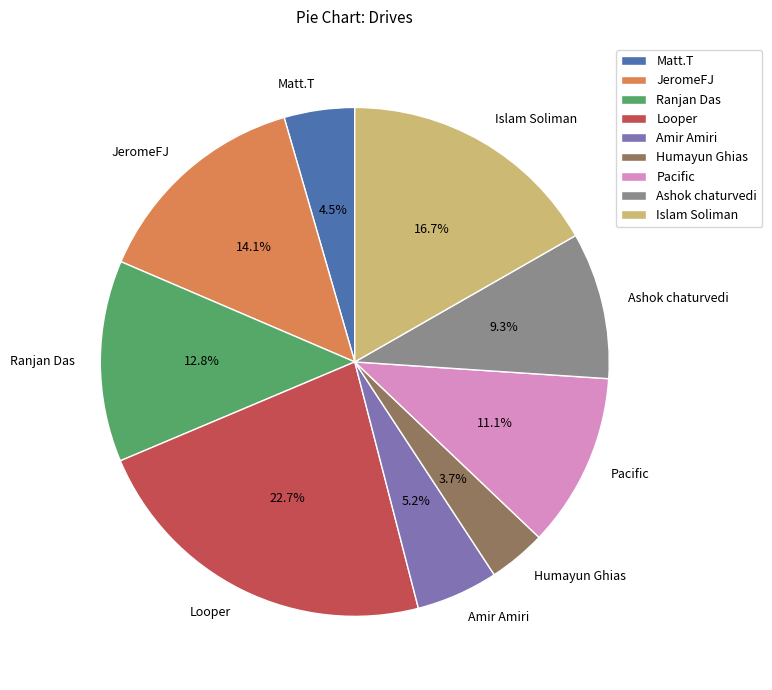

Which has a higher value, Looper or Ranjan Das?

Looper